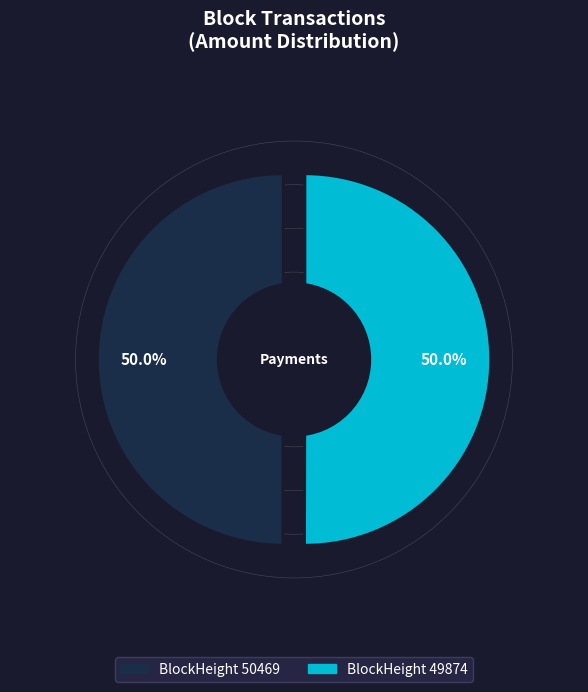

True or false: 50469 accounts for 12% of the total.

False